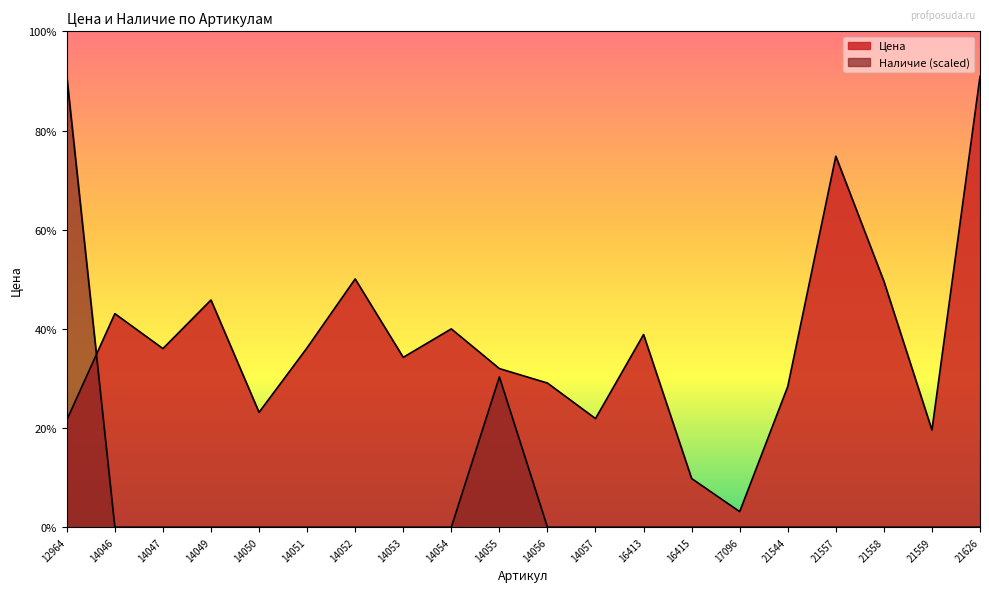

Reading right to left, what are all the values shown in this chart?

Цена: 68978.0	14864.0	37635.0	56771.0	21528.0	2381.0	7448.0	29483.0	16622.0	22059.0	24273.0	30347.0	25994.0	37987.0	27459.0	17573.0	34766.0	27333.0	32674.0	16397.0
Наличие: 0.0	0.0	0.0	0.0	0.0	0.0	0.0	0.0	0.0	0.0	22992.7	0.0	0.0	0.0	0.0	0.0	0.0	0.0	0.0	68978.0